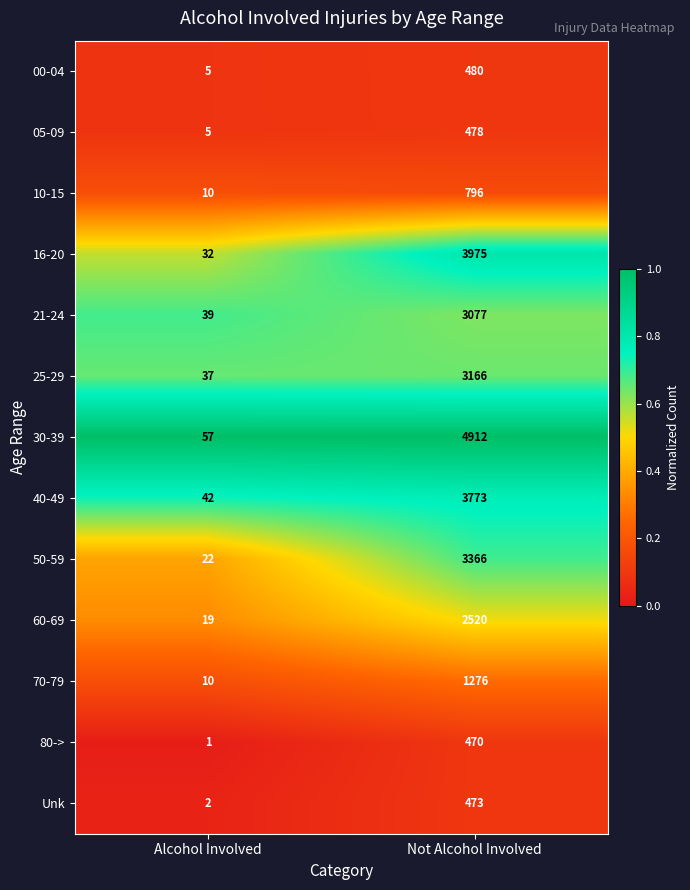

What is the average value of the 40-49 series?

1908